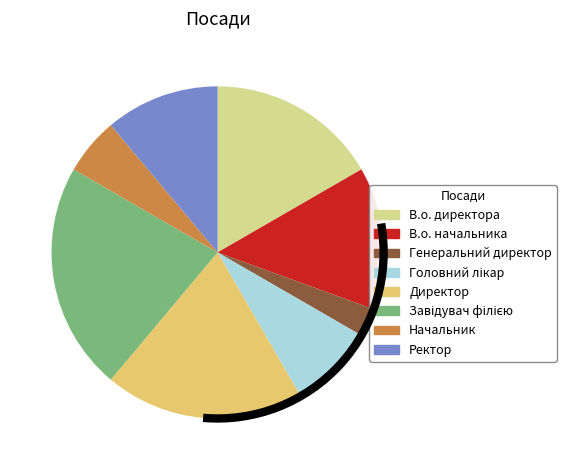

What is the smallest slice in the pie chart?

Генеральний директор